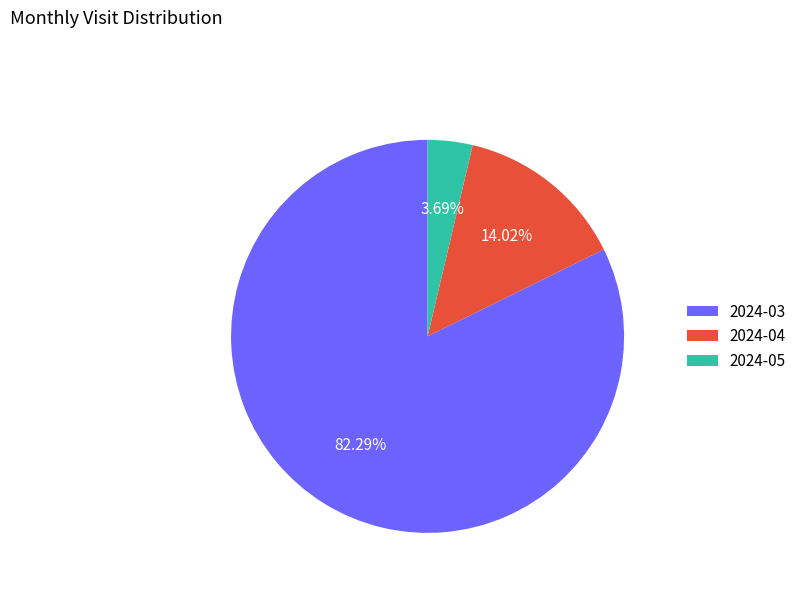

Which has a higher value, 2024-03 or 2024-04?

2024-03